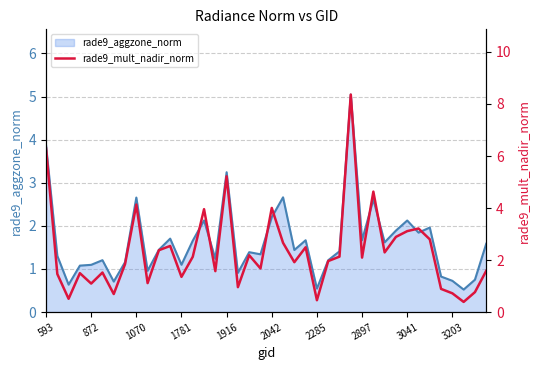

What is the average value of the rade9_aggzone_norm_line series?

1.6